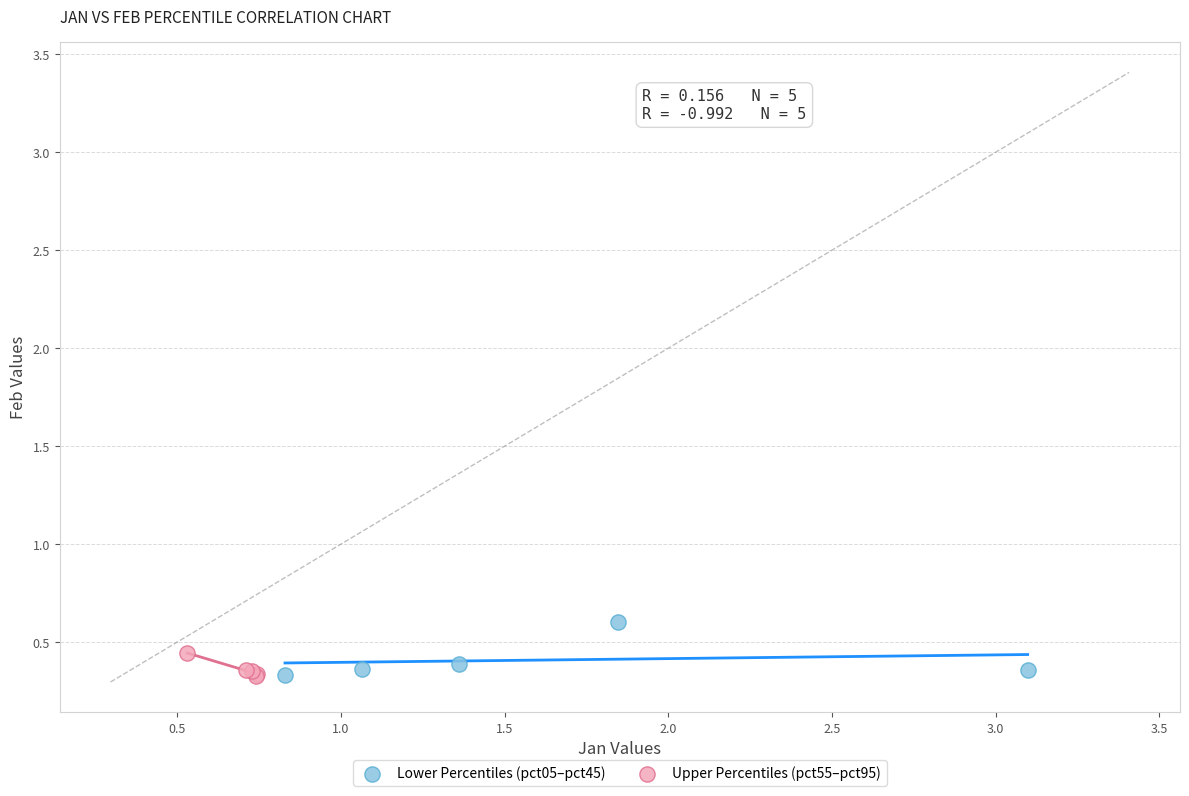

What are all the series names shown in the legend?

Lower Percentiles (pct05–pct45), Upper Percentiles (pct55–pct95)